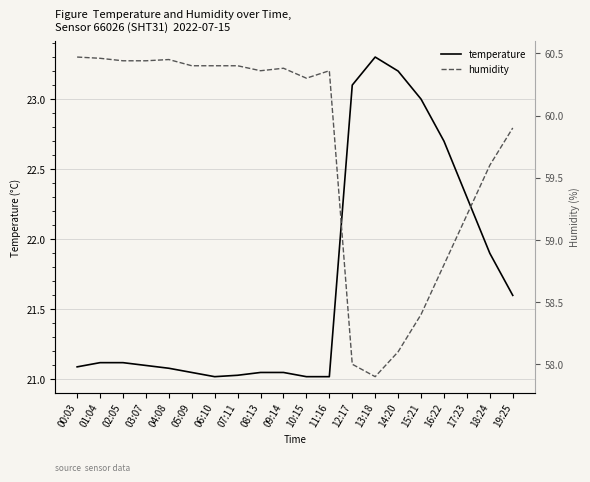

True or false: temperature and humidity intersect in this chart.

False